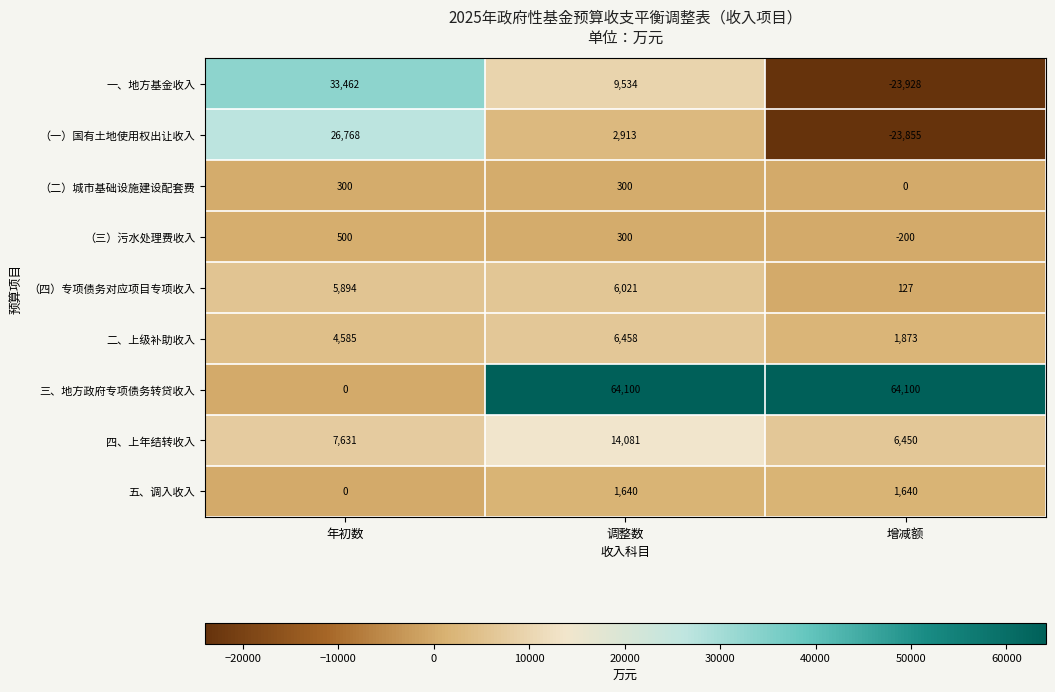

True or false: 五、调入收入 has a value of 1640 at 增减额.

True